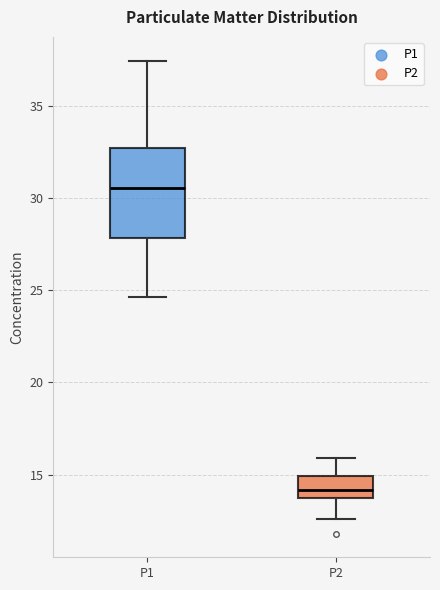

Reading left to right, read every box against the y-axis: the position of its median line, the range the box covers, and the ends of its whiskers. The values are not printed on the chart, so give them approximately, as read against the axis.

P1: median 30.5, box 28.0 to 32.5, whiskers 24.5 to 37.5
P2: median 14.0 (inside the box), box 14.0 to 15.0, whiskers 12.5 to 16.0